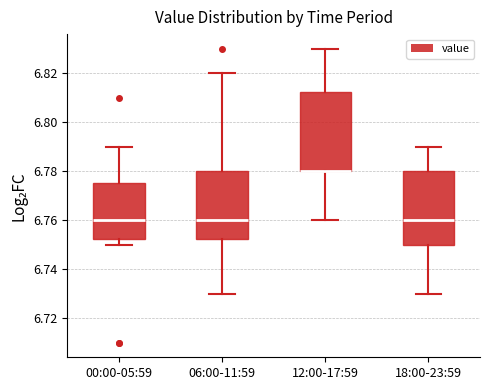

Which box is the tallest, from its lower edge to its upper edge?

12:00-17:59